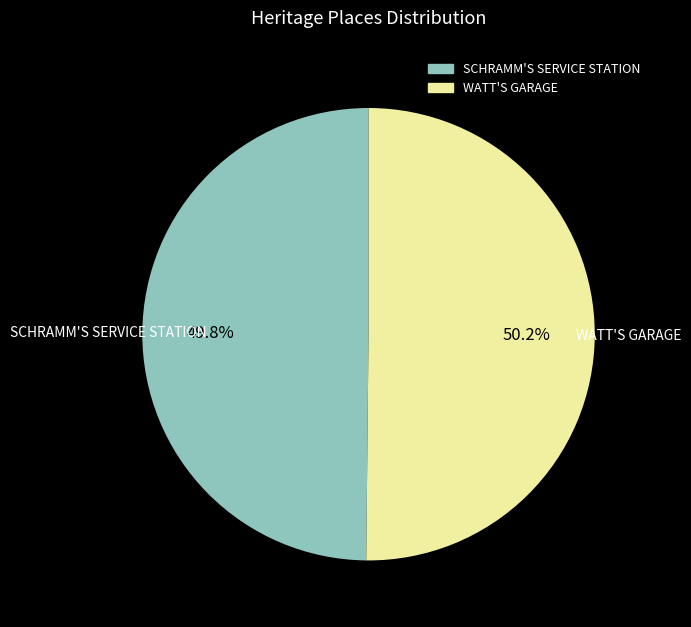

How many slices are in this pie chart?

2